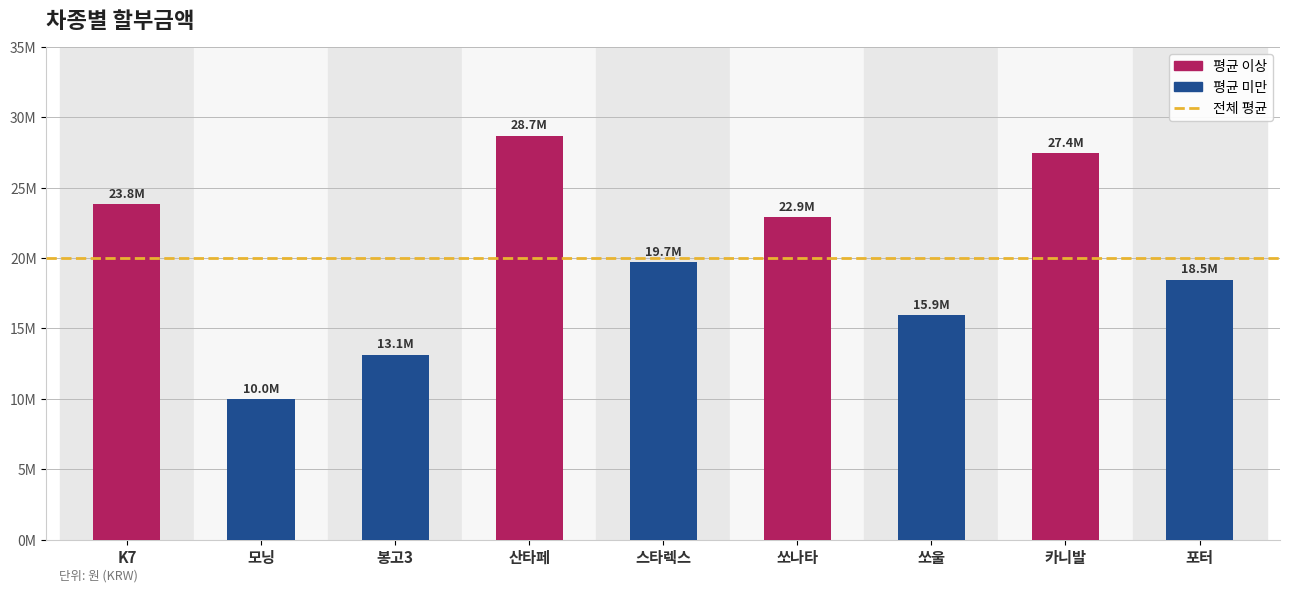

What is the label of the 6th bar from the left?

쏘나타